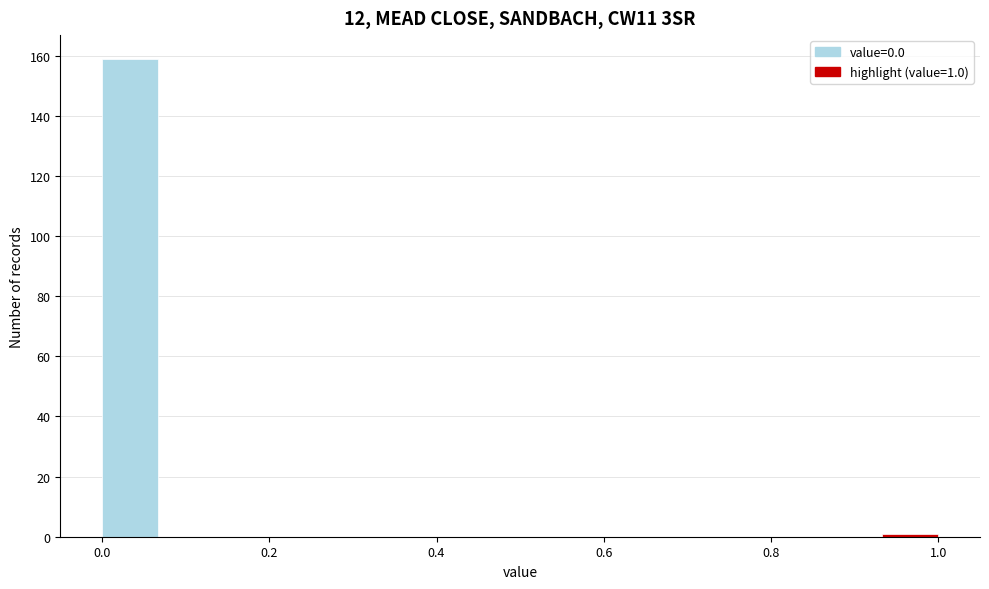

Read against the x-axis, roughly where is the centre of the tallest bar?

0.04